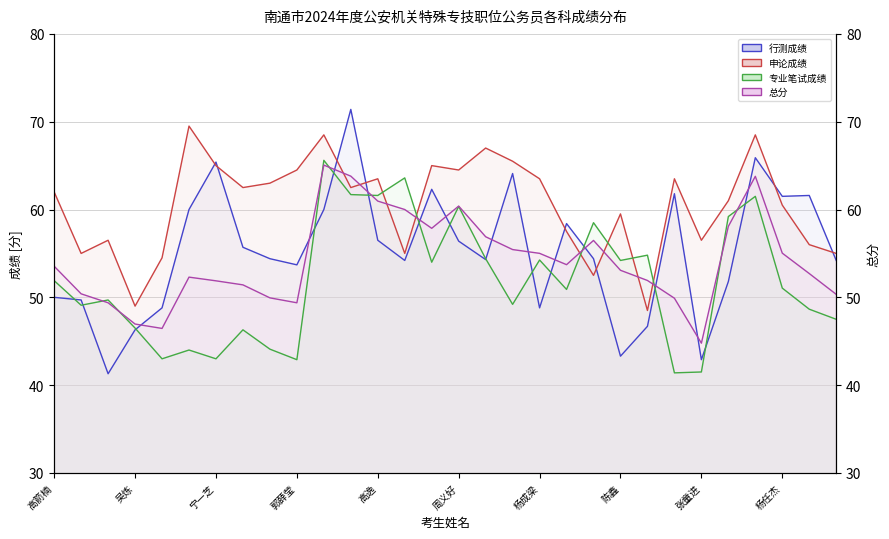

What are all the series names shown in the legend?

行测成绩, 申论成绩, 专业笔试成绩, 总分